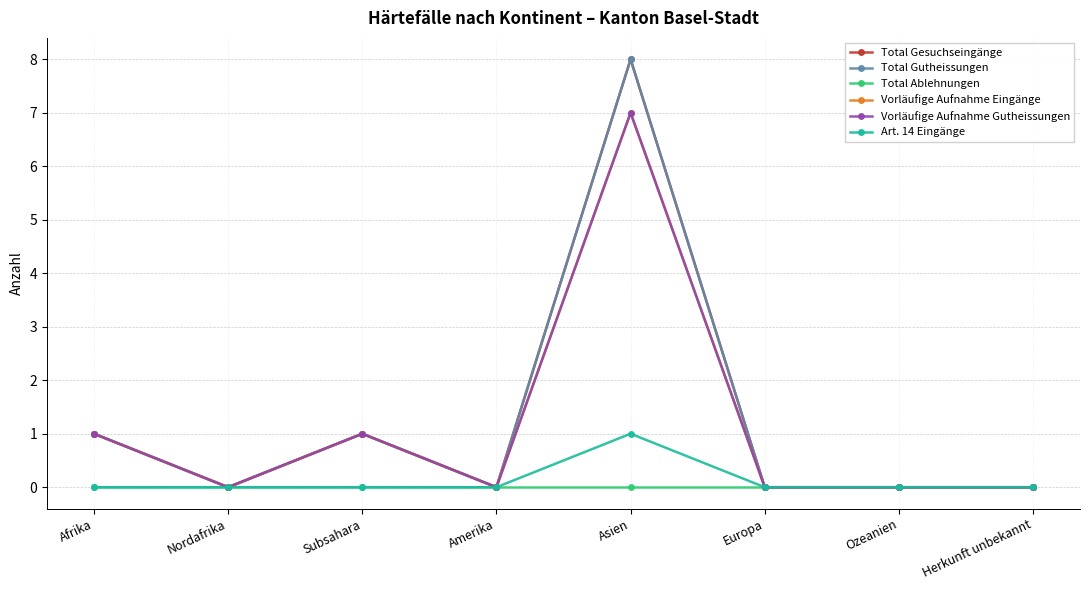

Which has a higher value, Ozeanien or Herkunft unbekannt?

Ozeanien